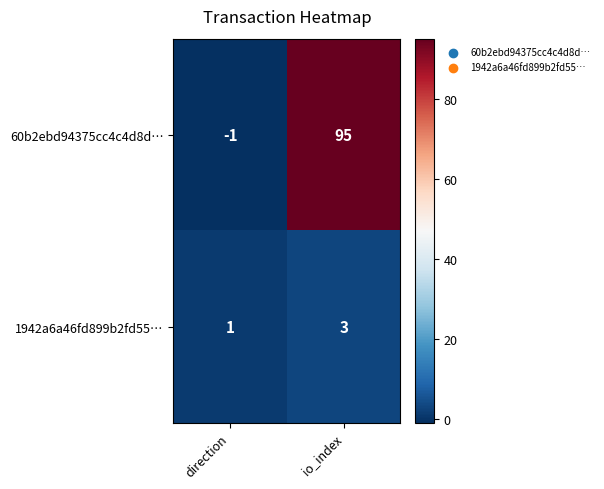

Which category has the lowest value across all series?

direction